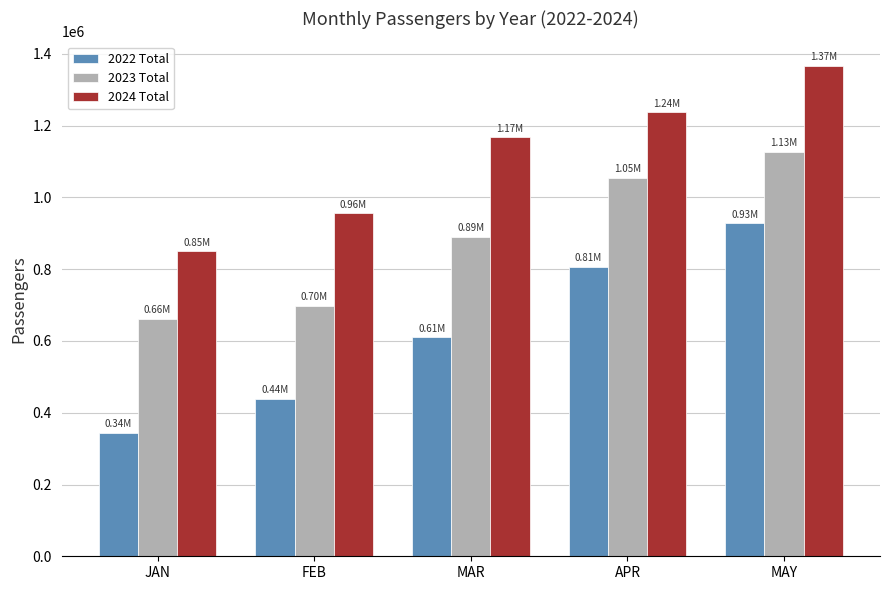

What is the label of the 4th bar from the right?

FEB